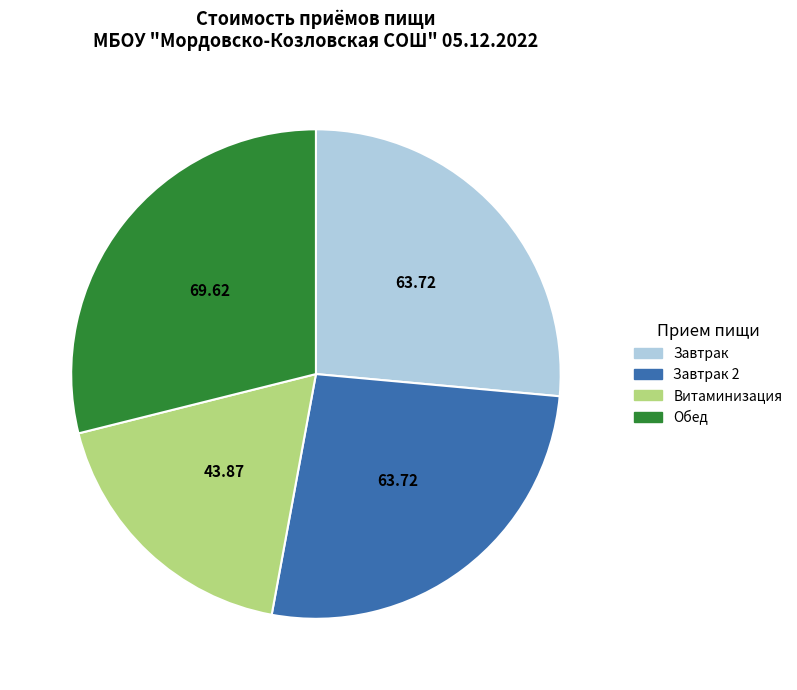

Does any single category account for the majority?

No